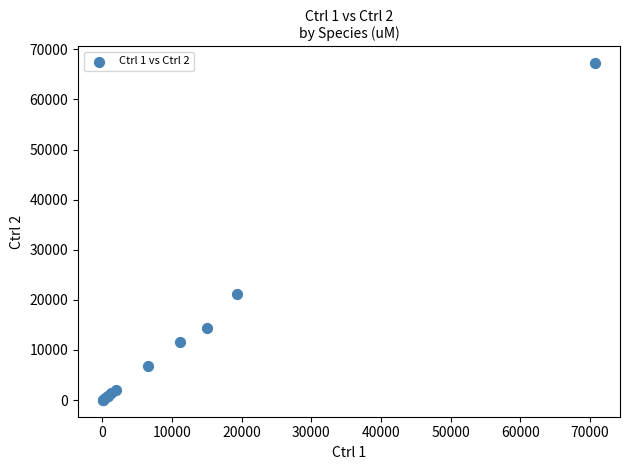

What Y value in the scatter plot is closest to 33633?

21235.3